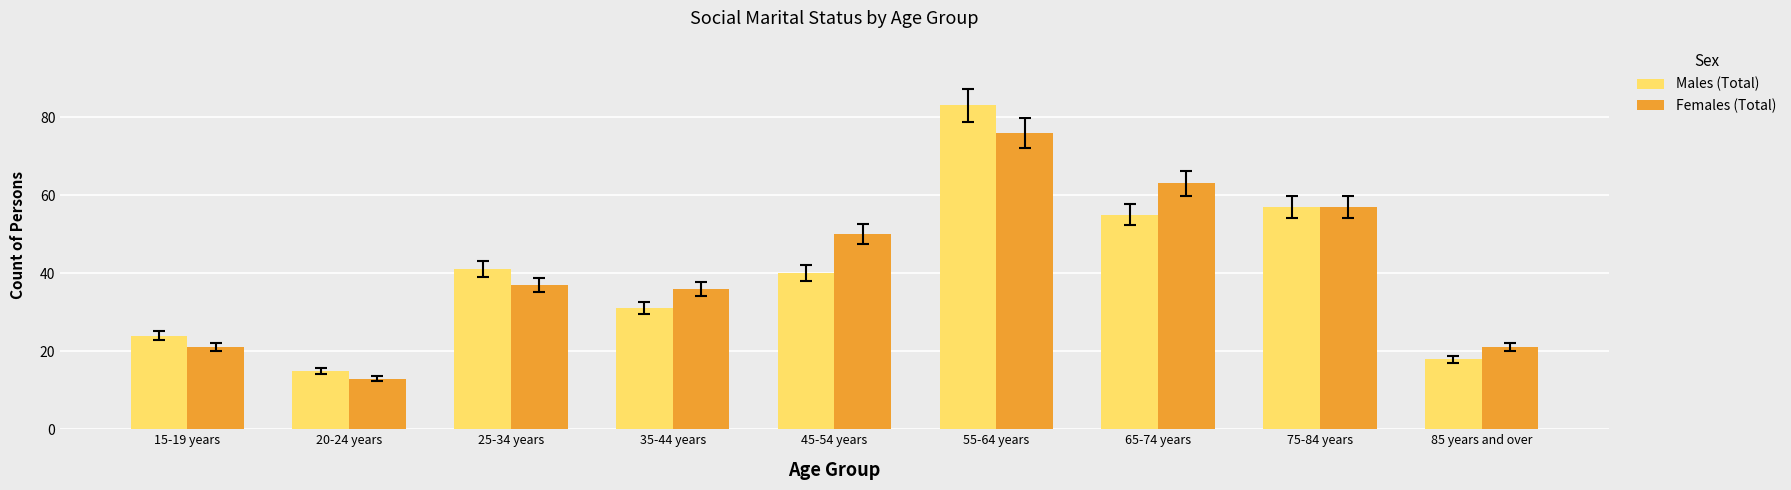

List the series in order of their peak value, highest first.

Males (Total), Females (Total)